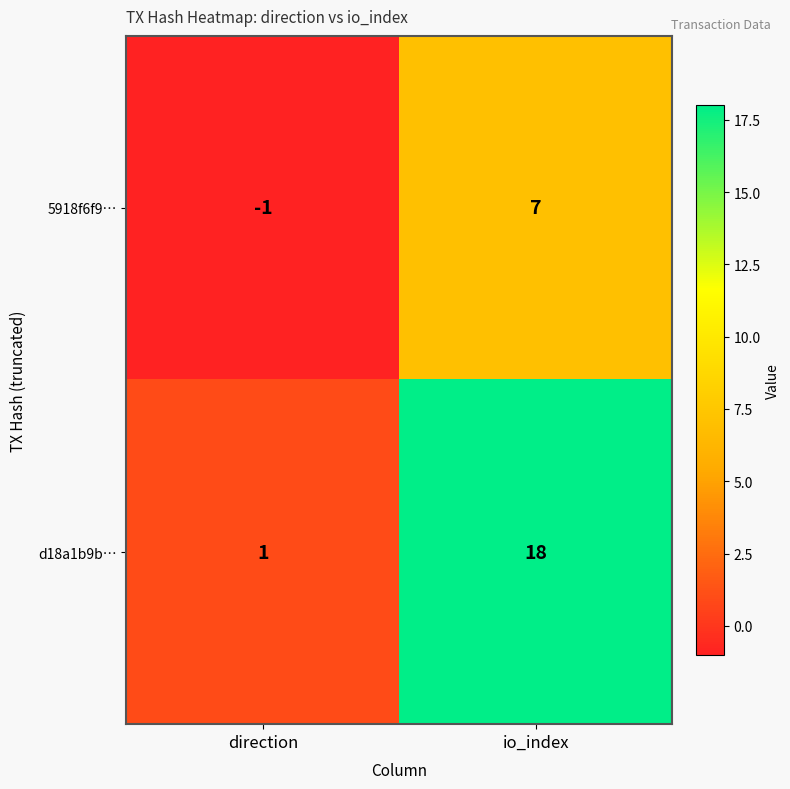

What is the difference between the highest and lowest values at direction?

2